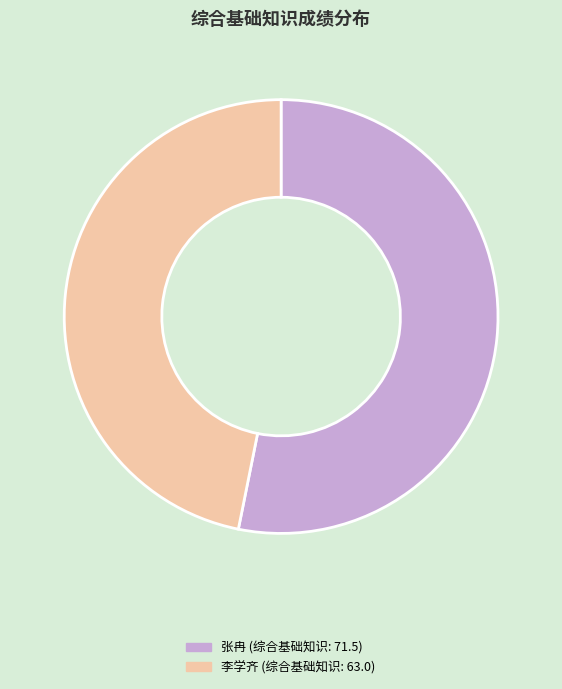

Count the number of slices in the pie.

2